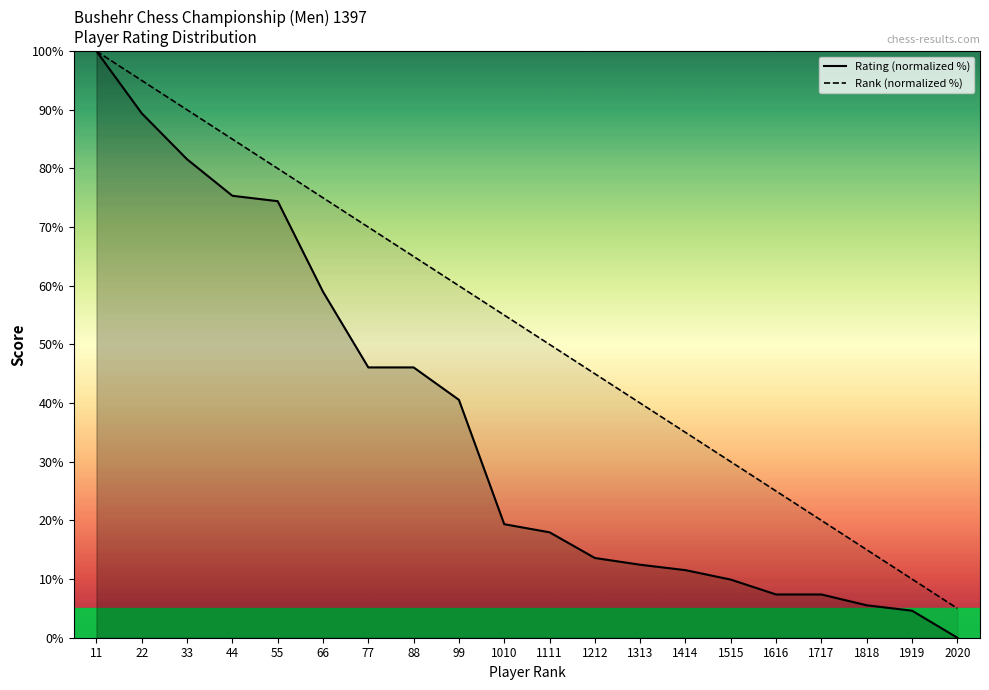

True or false: Rank (normalized %) and Rating (normalized %) cross at least once.

False